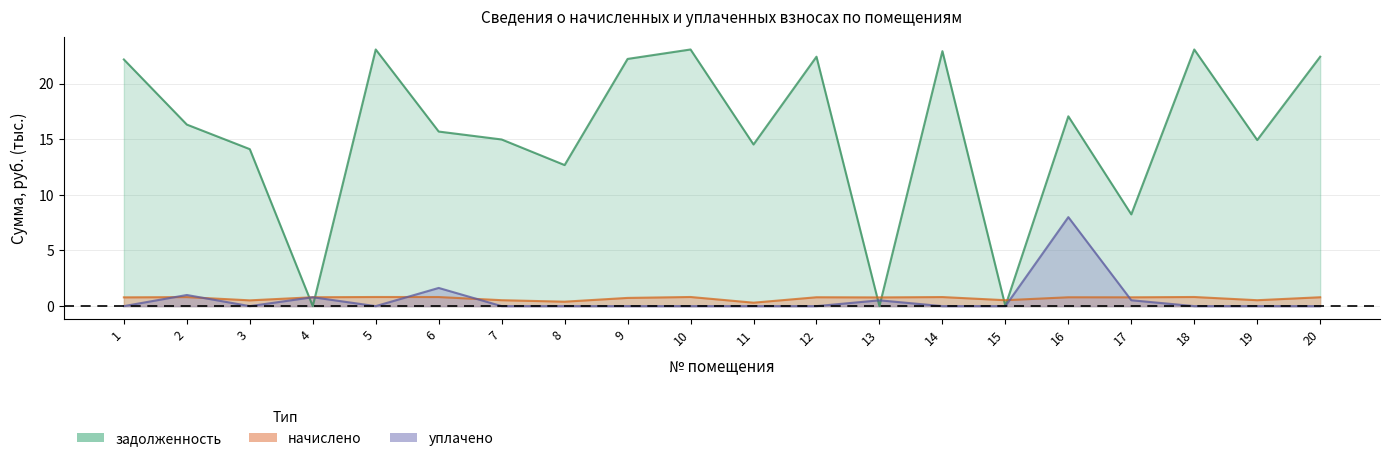

Which series has the widest spread of values?

задолженность